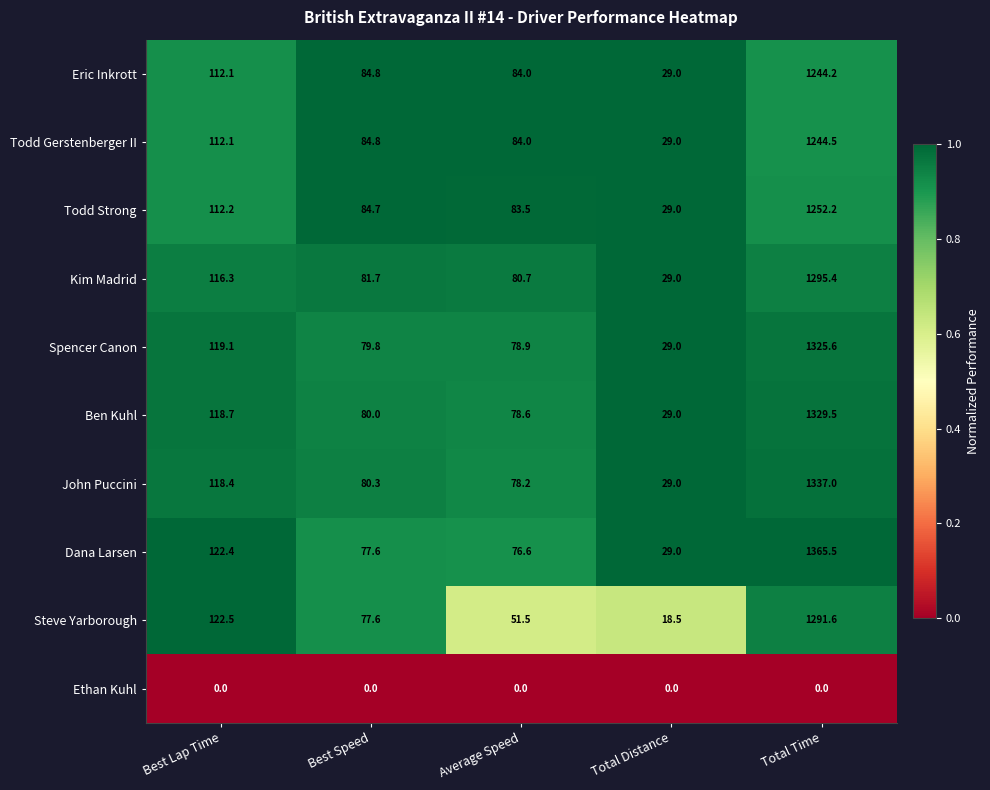

Rank the series by their maximum value, from lowest to highest.

Ethan Kuhl, Eric Inkrott, Todd Gerstenberger II, Todd Strong, Steve Yarborough, Kim Madrid, Spencer Canon, Ben Kuhl, John Puccini, Dana Larsen